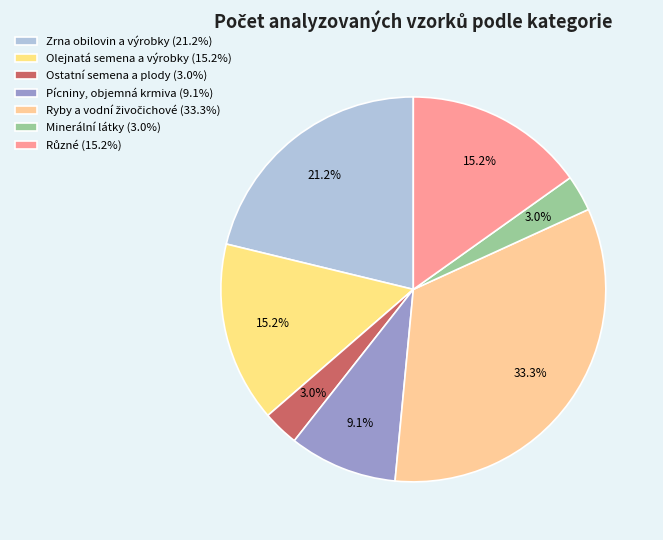

Which slice is the smallest?

Ostatní semena a plody